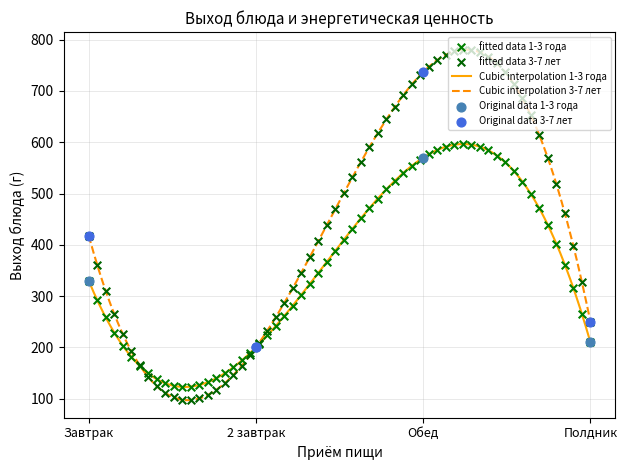

What is the total value across all series at 2 завтрак?

400